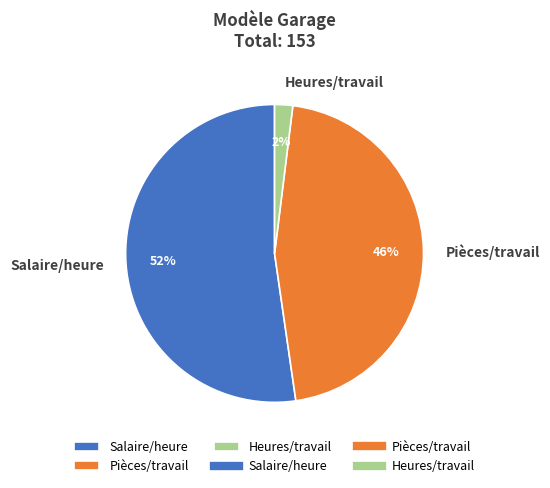

Is there any slice that represents more than half of the pie?

Yes